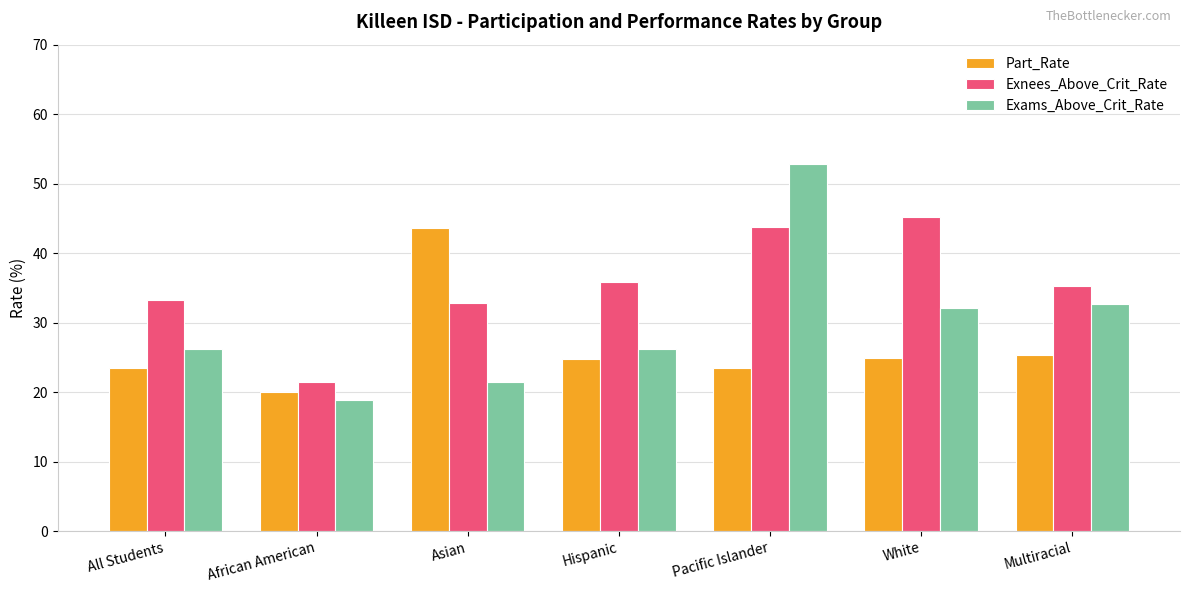

Which category has the highest value in the Exnees_Above_Crit_Rate series?

White